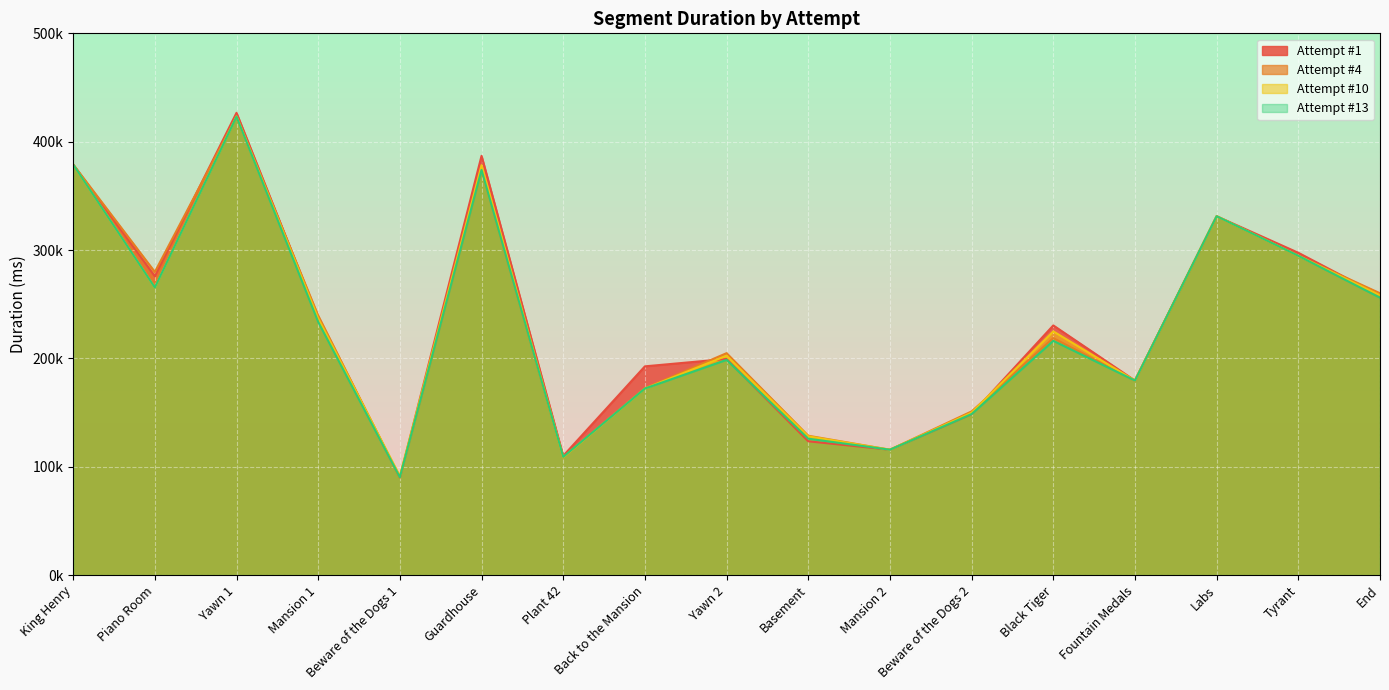

How many interior local peaks does the Attempt #1 series have?

5